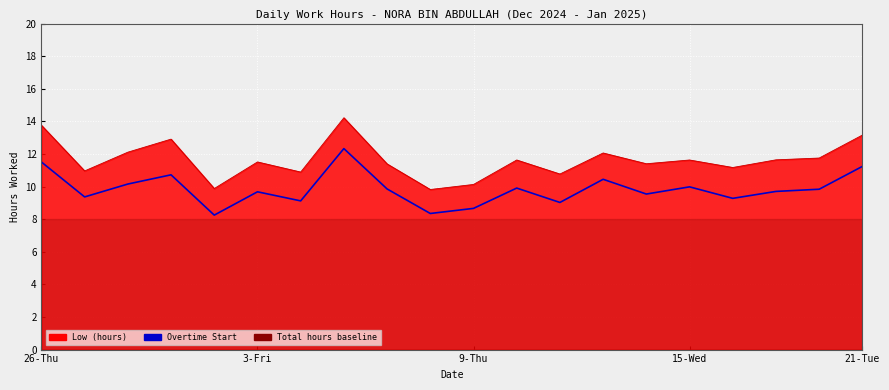

What is the ratio of the value at 9 to the value at 11?

0.8